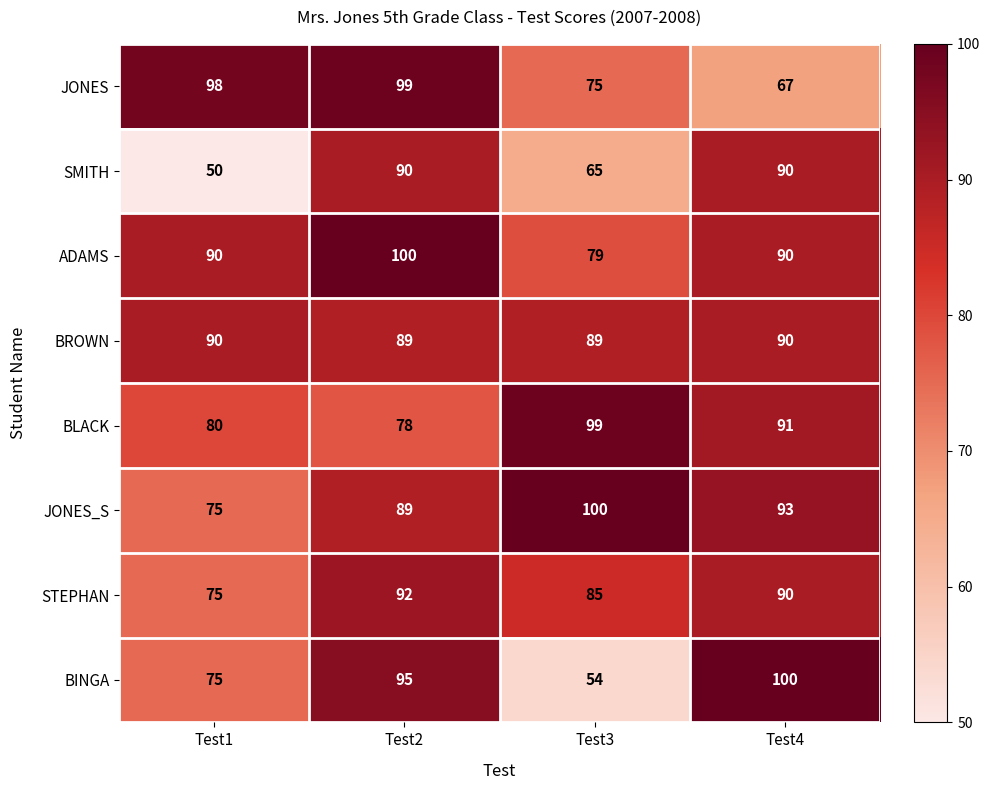

At which category is the sum across all series the highest?

Test2